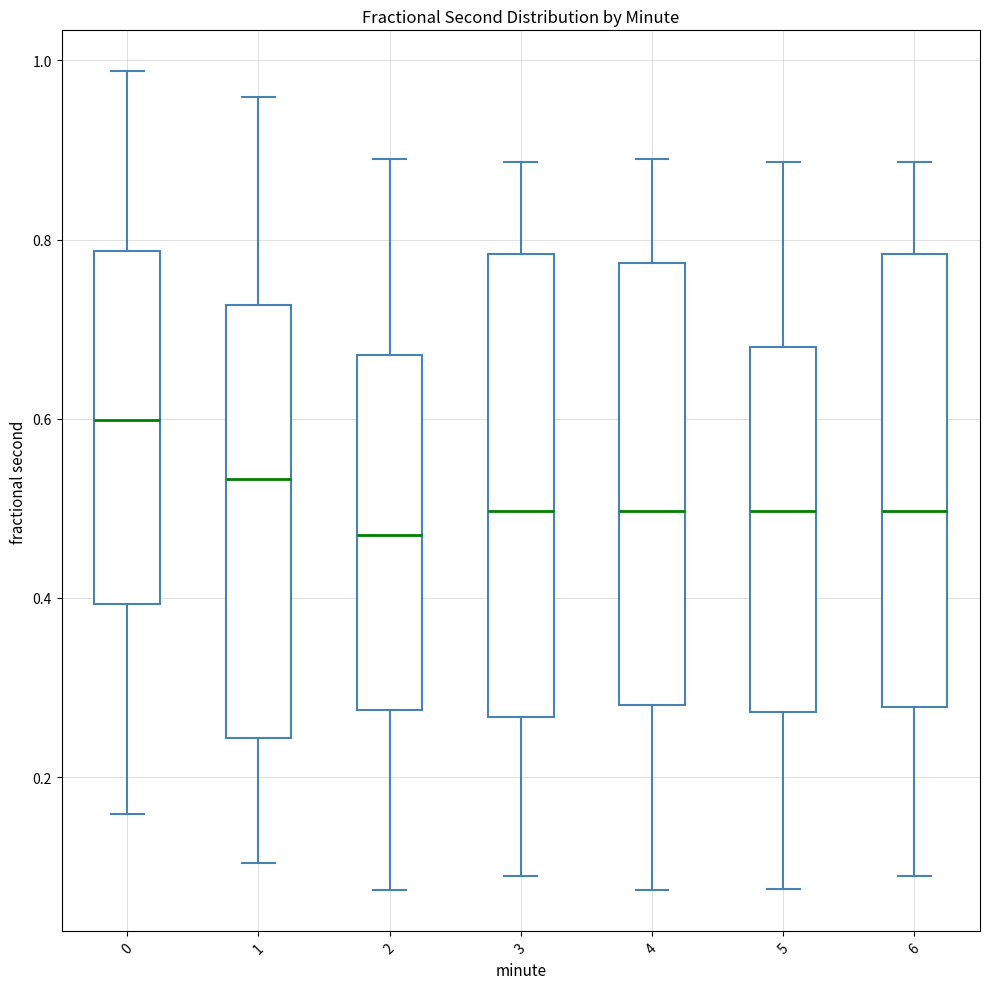

Which box's median line is the highest?

0